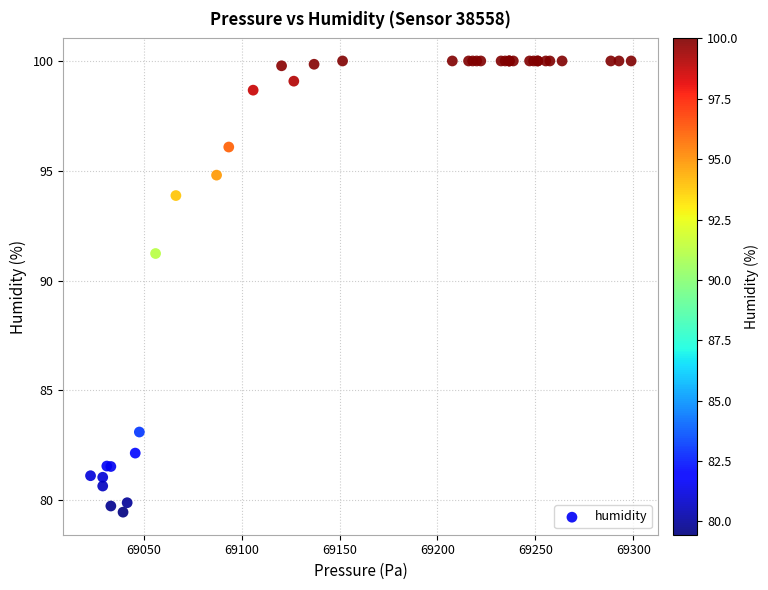

What Y value in the scatter plot is closest to 89?

91.2